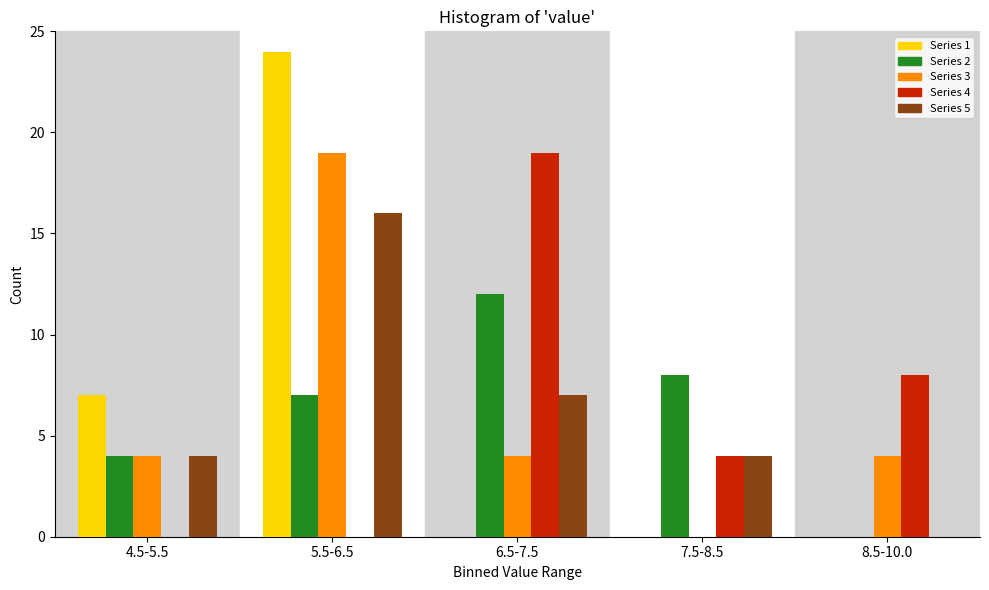

Reading right to left, what are all the values shown in this chart?

Series 1: 8.5-10.0=0	7.5-8.5=0	6.5-7.5=0	5.5-6.5=24	4.5-5.5=7
Series 2: 8.5-10.0=0	7.5-8.5=8	6.5-7.5=12	5.5-6.5=7	4.5-5.5=4
Series 3: 8.5-10.0=4	7.5-8.5=0	6.5-7.5=4	5.5-6.5=19	4.5-5.5=4
Series 4: 8.5-10.0=8	7.5-8.5=4	6.5-7.5=19	5.5-6.5=0	4.5-5.5=0
Series 5: 8.5-10.0=0	7.5-8.5=4	6.5-7.5=7	5.5-6.5=16	4.5-5.5=4